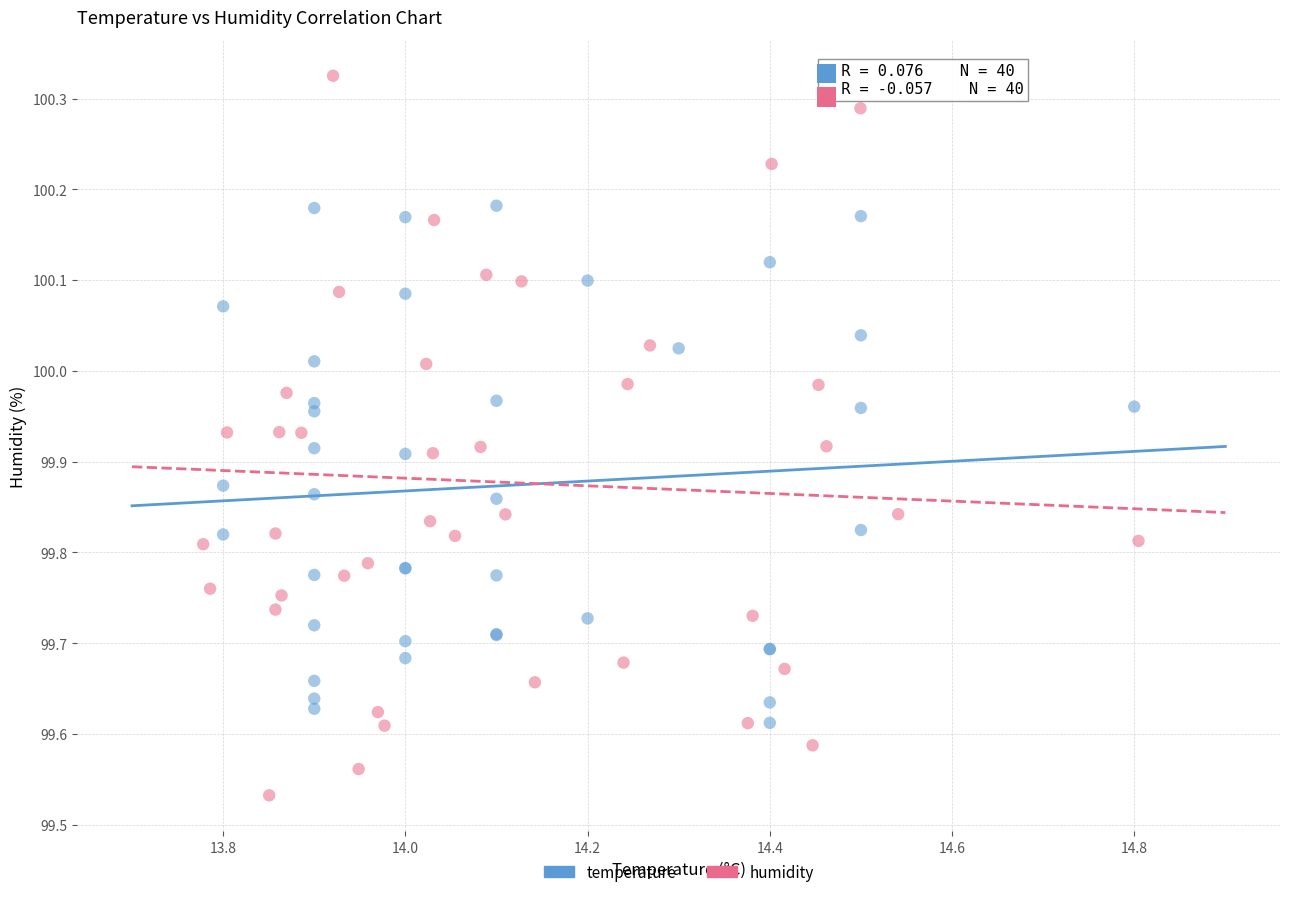

Which series reaches the maximum Y coordinate?

humidity